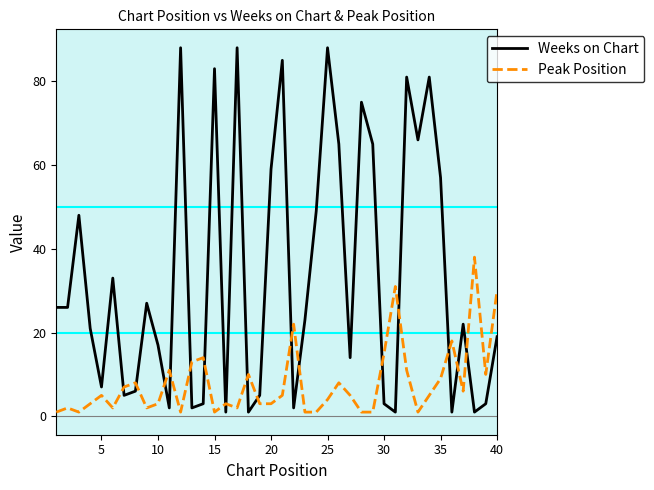

Which series ends up on top after the final intersection of Weeks on Chart and Peak Position?

Peak Position